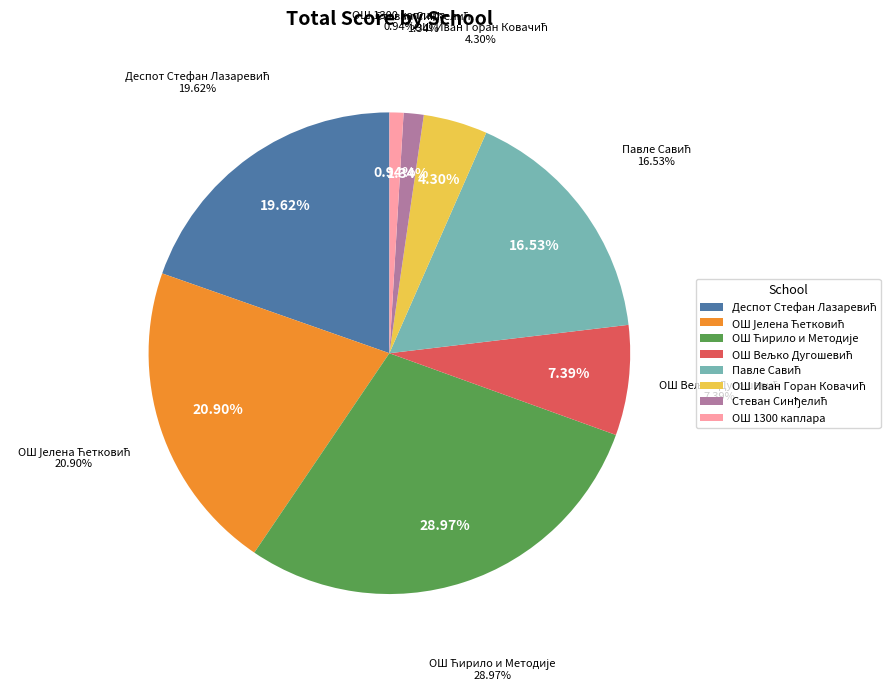

Count the number of slices in the pie.

8